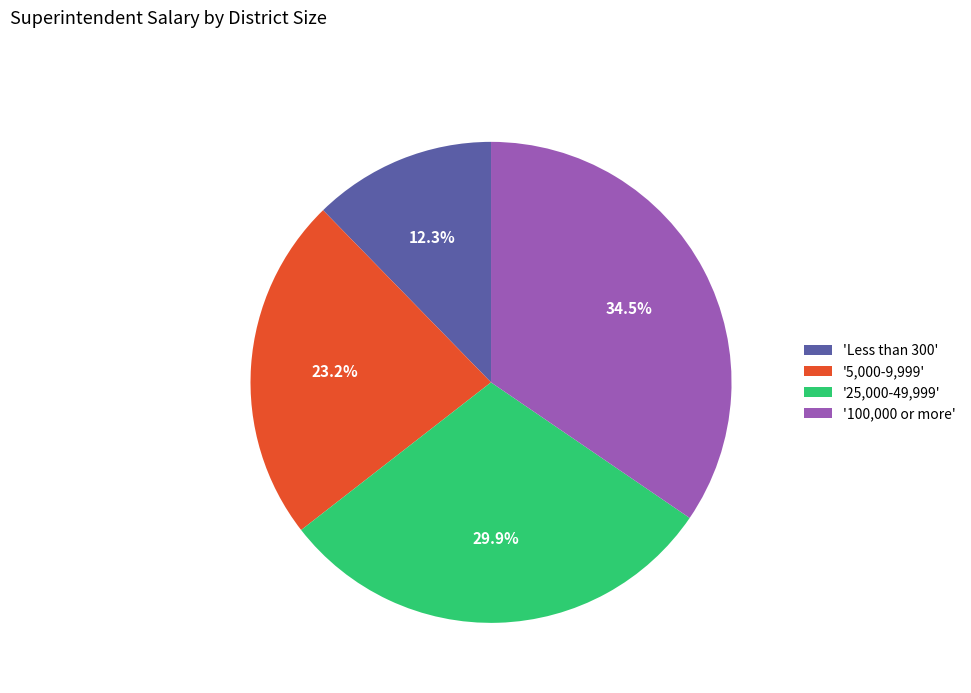

Count the number of slices in the pie.

4